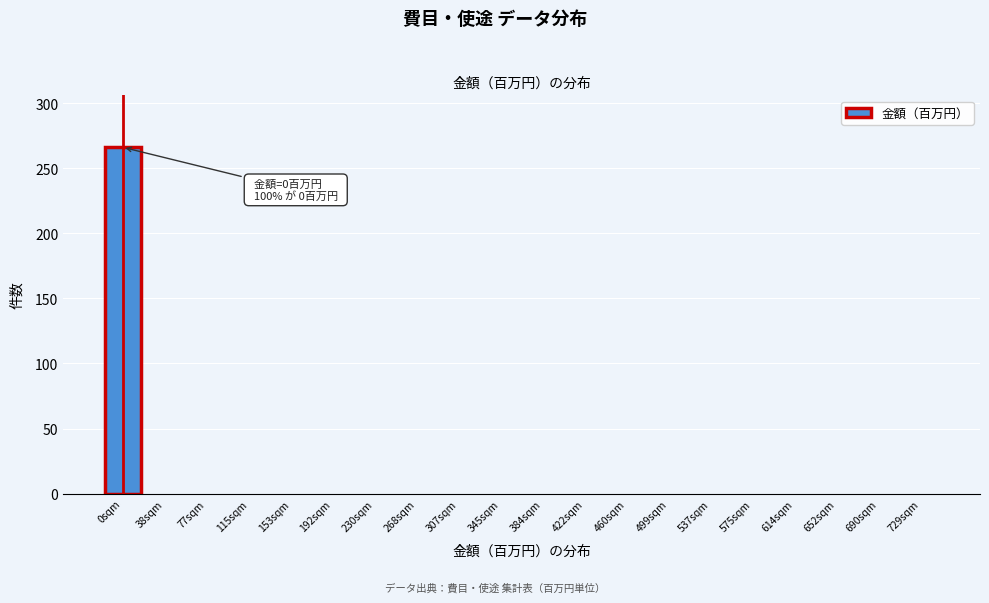

Reading right to left, list all the values displayed in this chart.

729sqm=0	690sqm=0	652sqm=0	614sqm=0	575sqm=0	537sqm=0	499sqm=0	460sqm=0	422sqm=0	384sqm=0	345sqm=0	307sqm=0	268sqm=0	230sqm=0	192sqm=0	153sqm=0	115sqm=0	77sqm=0	38sqm=0	0sqm=266